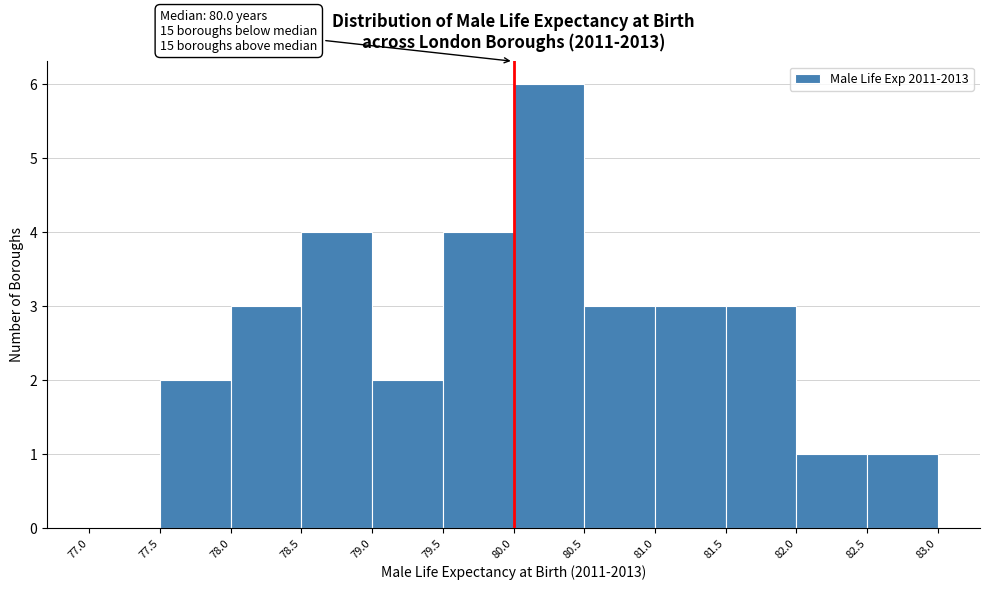

Which range on the x-axis has the tallest bar?

80.0 to 80.5